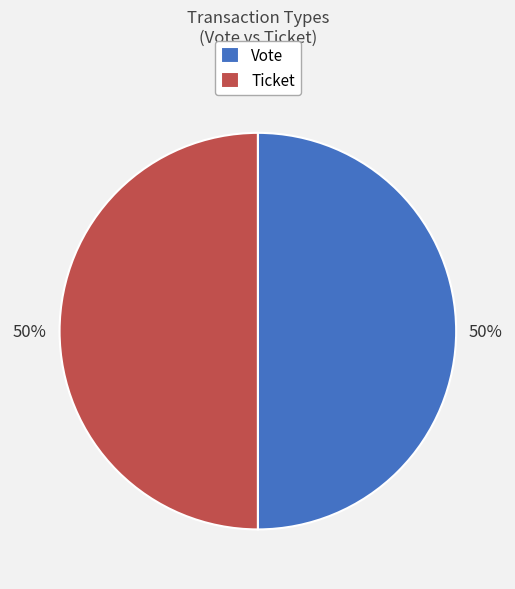

True or false: Ticket accounts for 36% of the total.

False